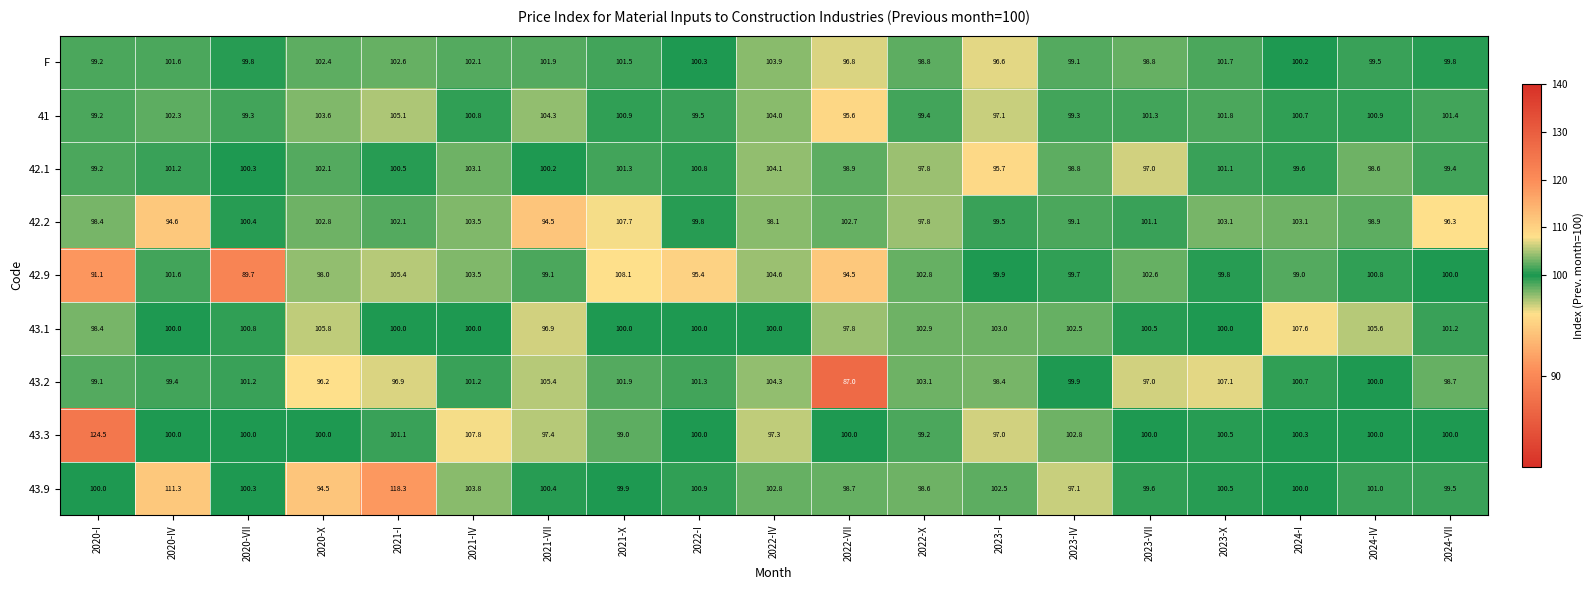

Which category has the highest value across all series?

2020-I